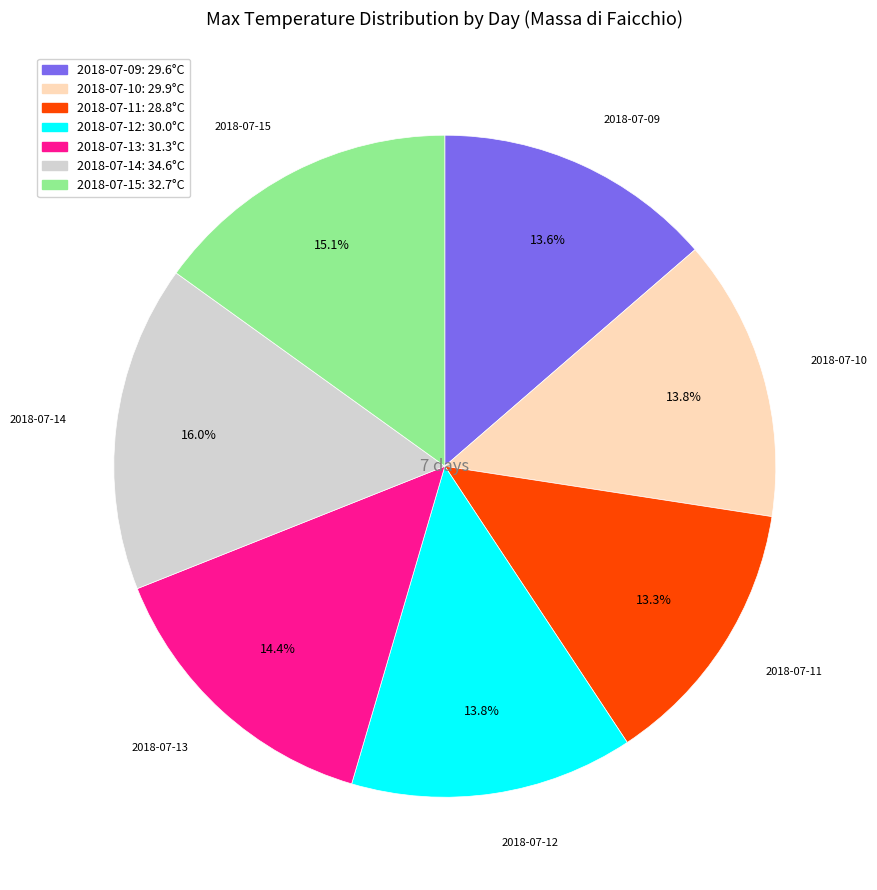

What percentage is the 2018-07-14 slice, to the nearest percent?

16%